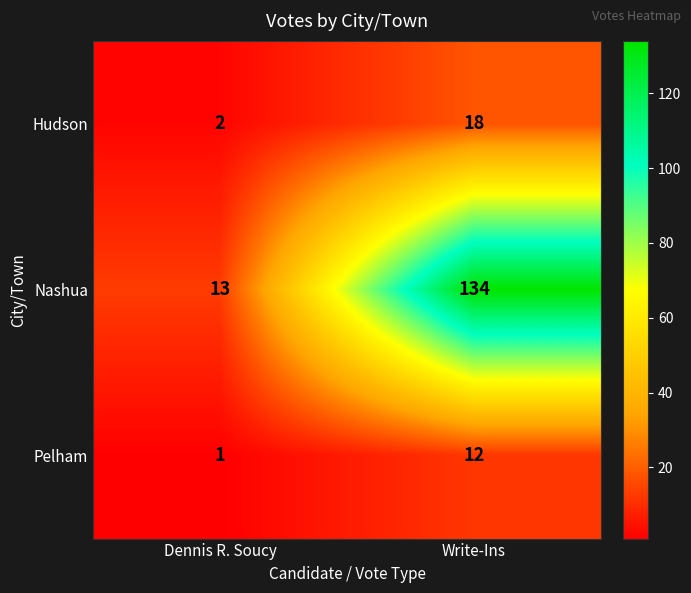

What is the sum of the Hudson values at Write-Ins and Dennis R. Soucy?

20